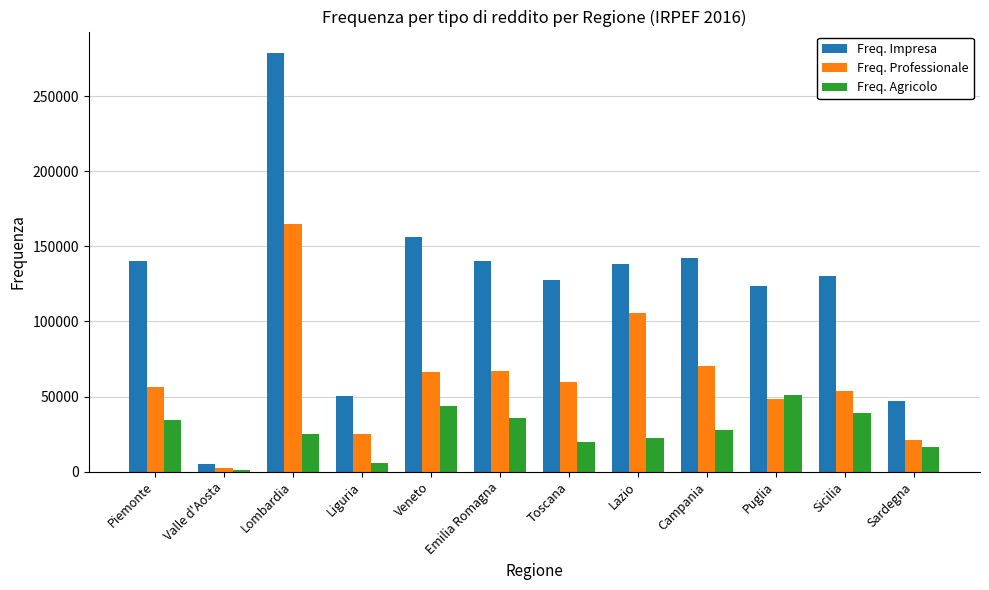

What is the sum of the Freq. Professionale values at Sicilia and Sardegna?

74947